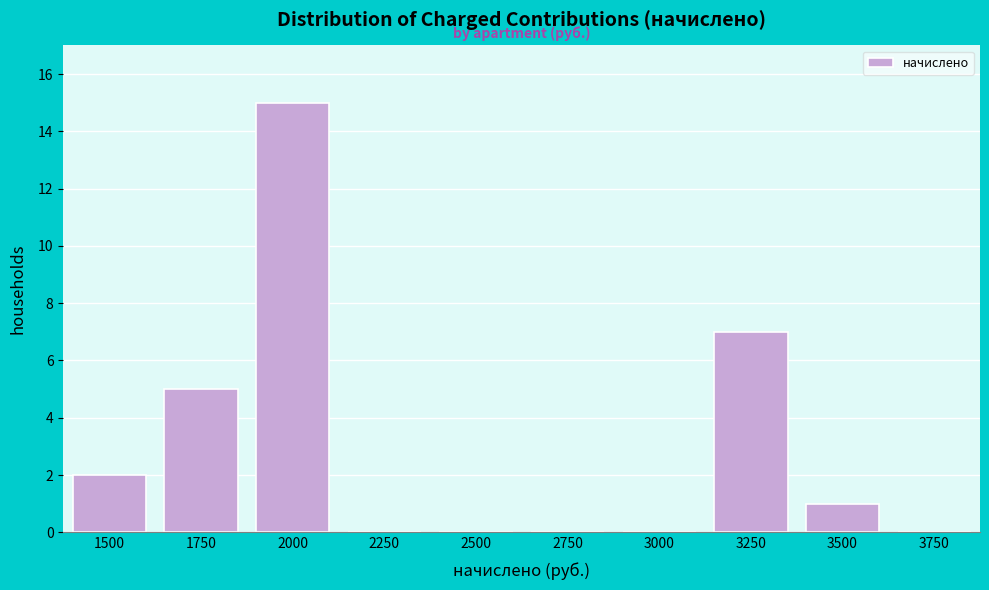

Reading left to right, extract all data points from this chart.

1500=2	1750=5	2000=15	2250=0	2500=0	2750=0	3000=0	3250=7	3500=1	3750=0